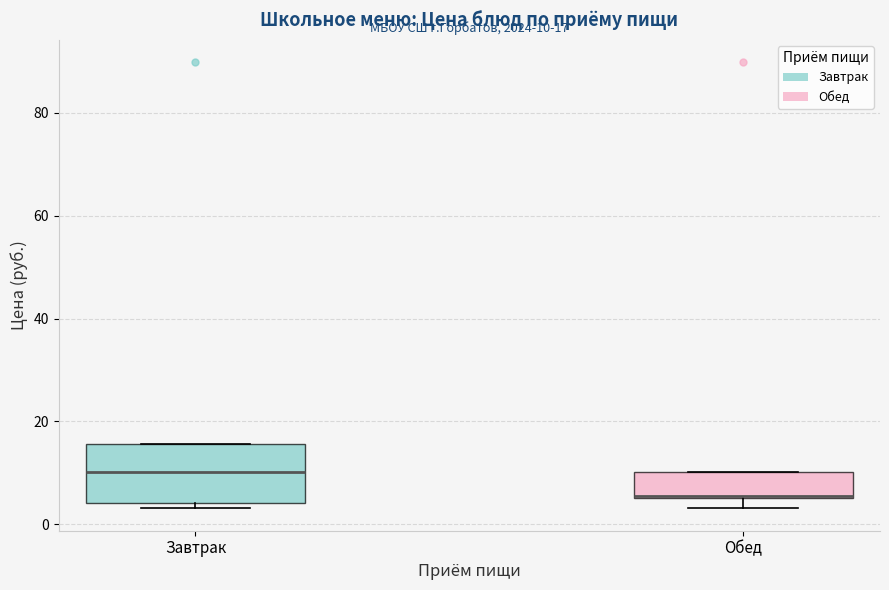

Comparing the boxes themselves (not the whiskers), which one is the tallest?

Завтрак